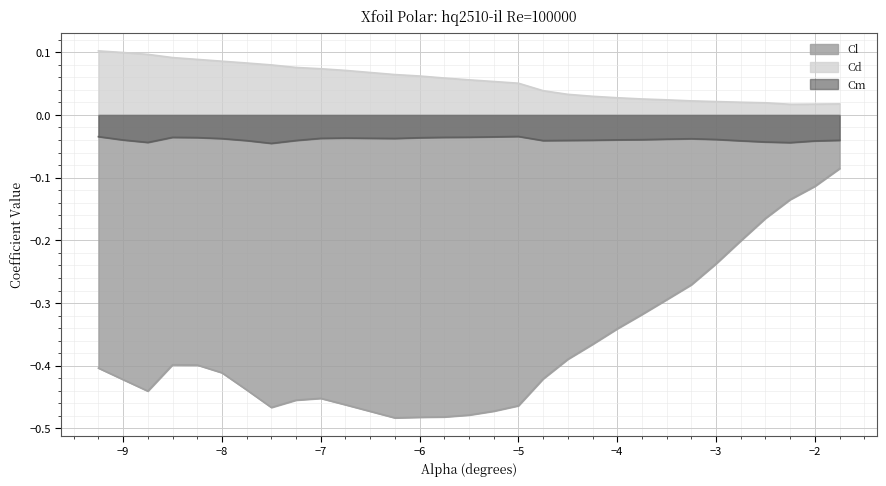

How many lines are shown in the chart?

3